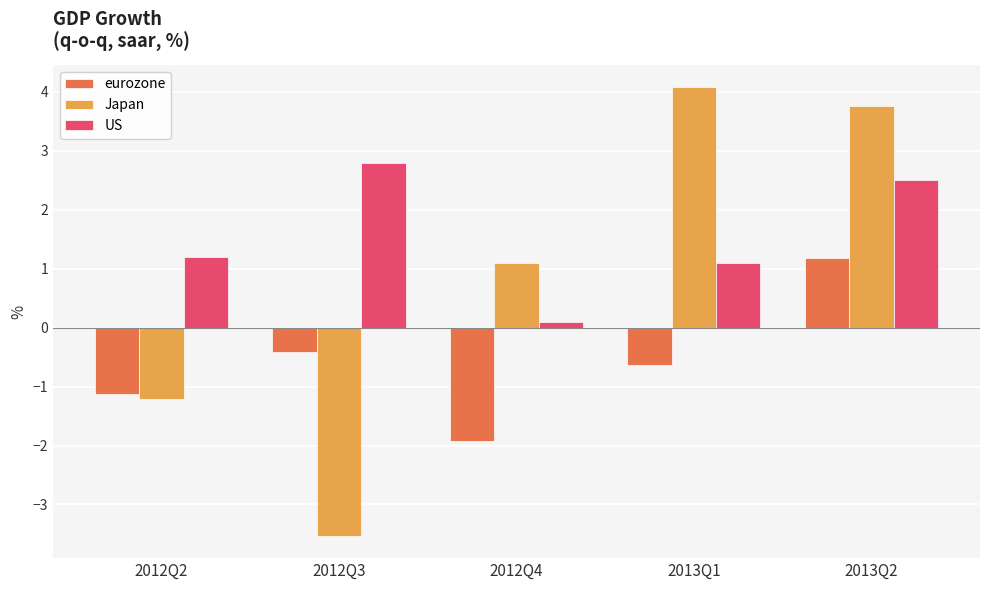

Rank the series by their average value, from highest to lowest.

US, Japan, eurozone